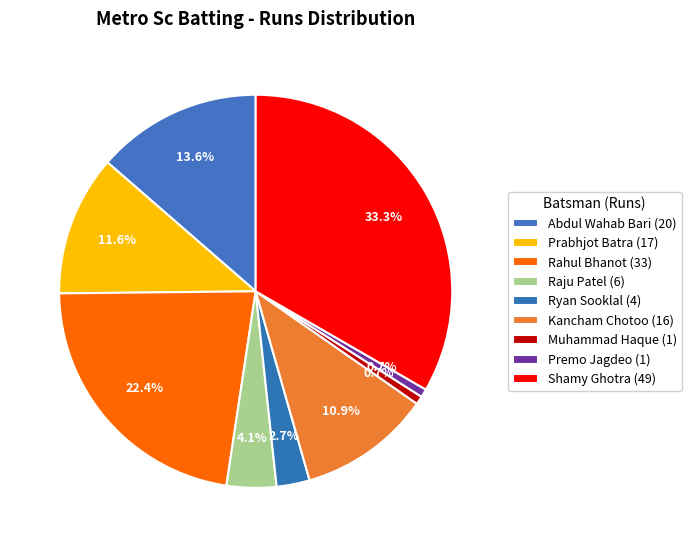

Count the number of slices in the pie.

9